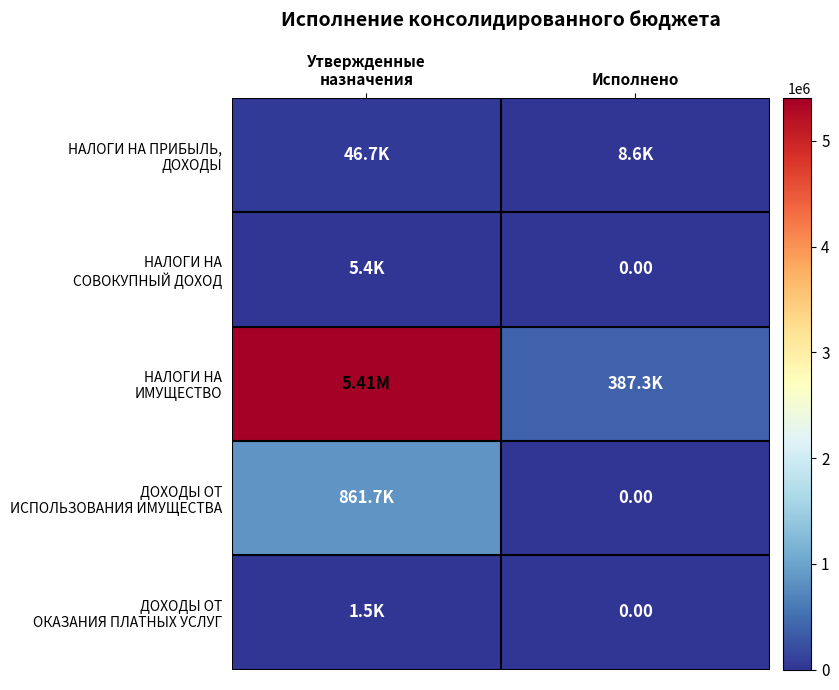

Which category has the lowest value in the НАЛОГИ НА ПРИБЫЛЬ, ДОХОДЫ series?

Исполнено